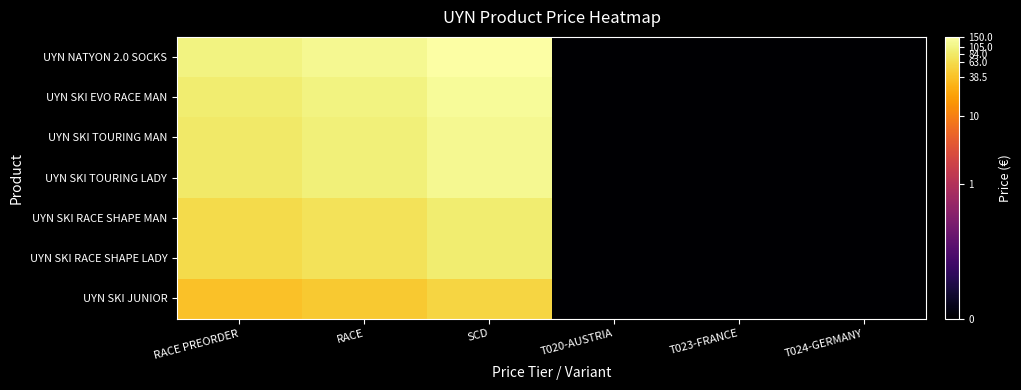

At which category is the sum across all series the highest?

SCD